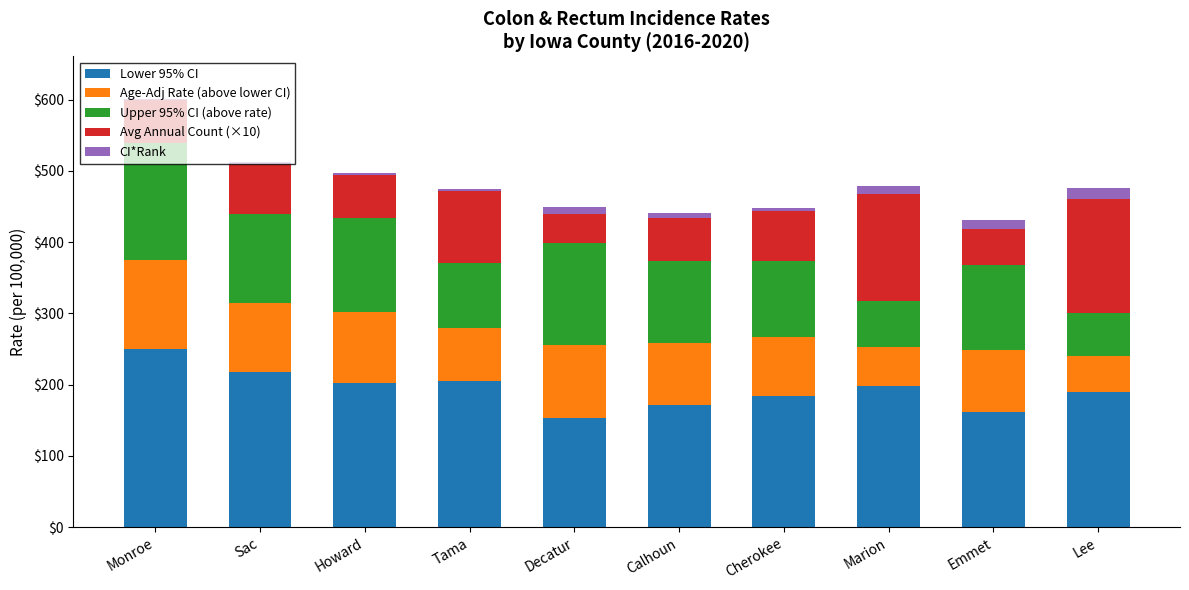

Does the chart contain stacked bars?

Yes